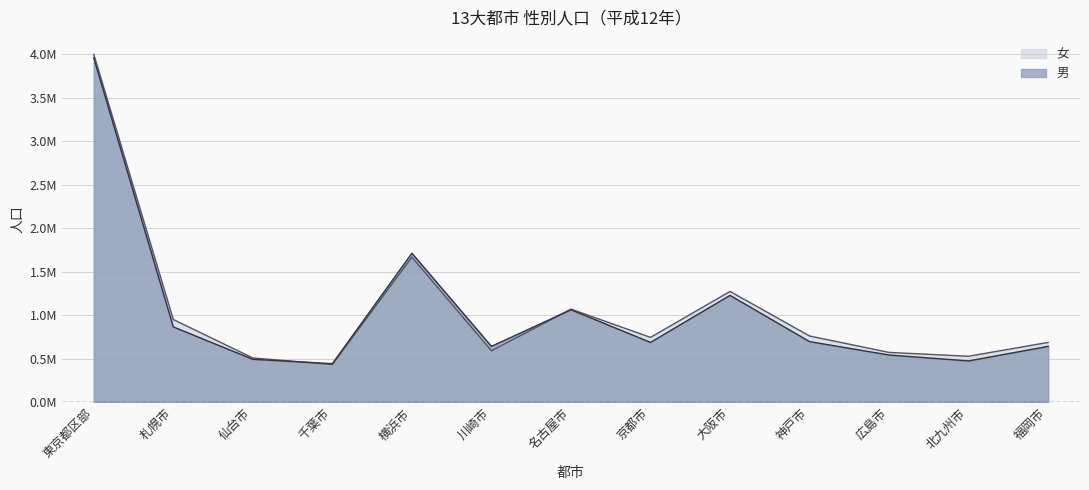

The value of 男 at 千葉市 is 91186. True or false?

False